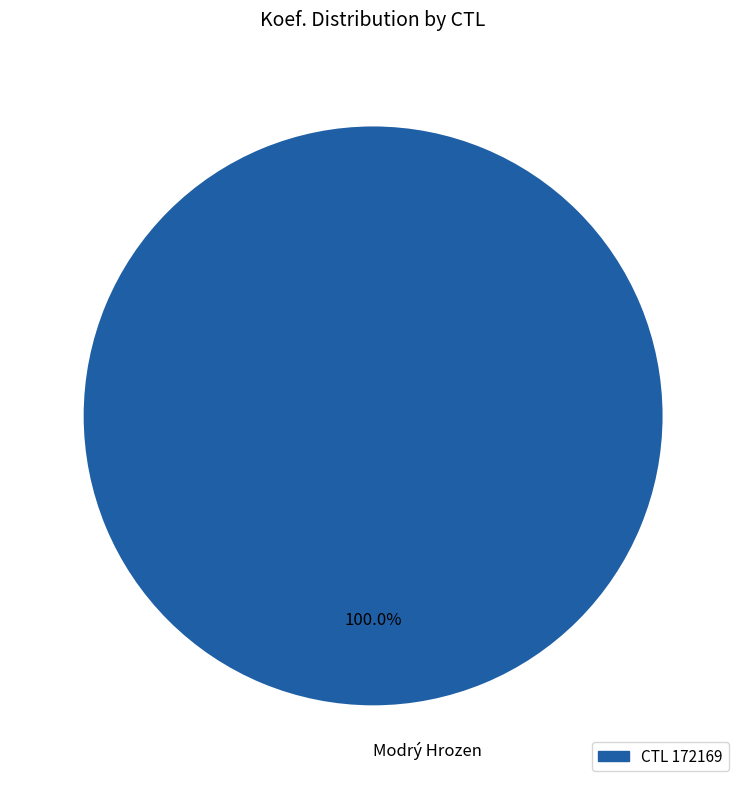

Does any single category account for the majority?

Yes